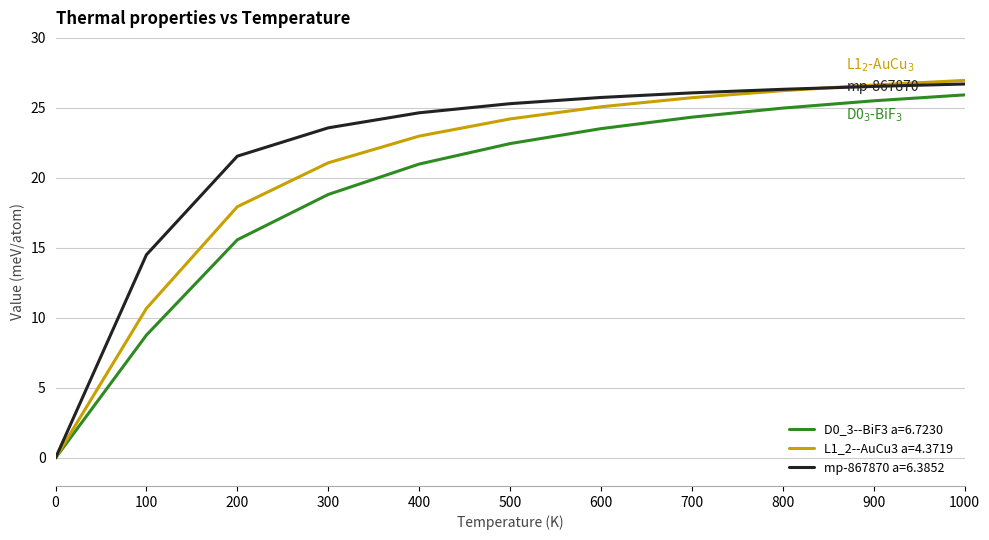

Which series has the largest range (max minus min)?

L1_2--AuCu3 a=4.3719